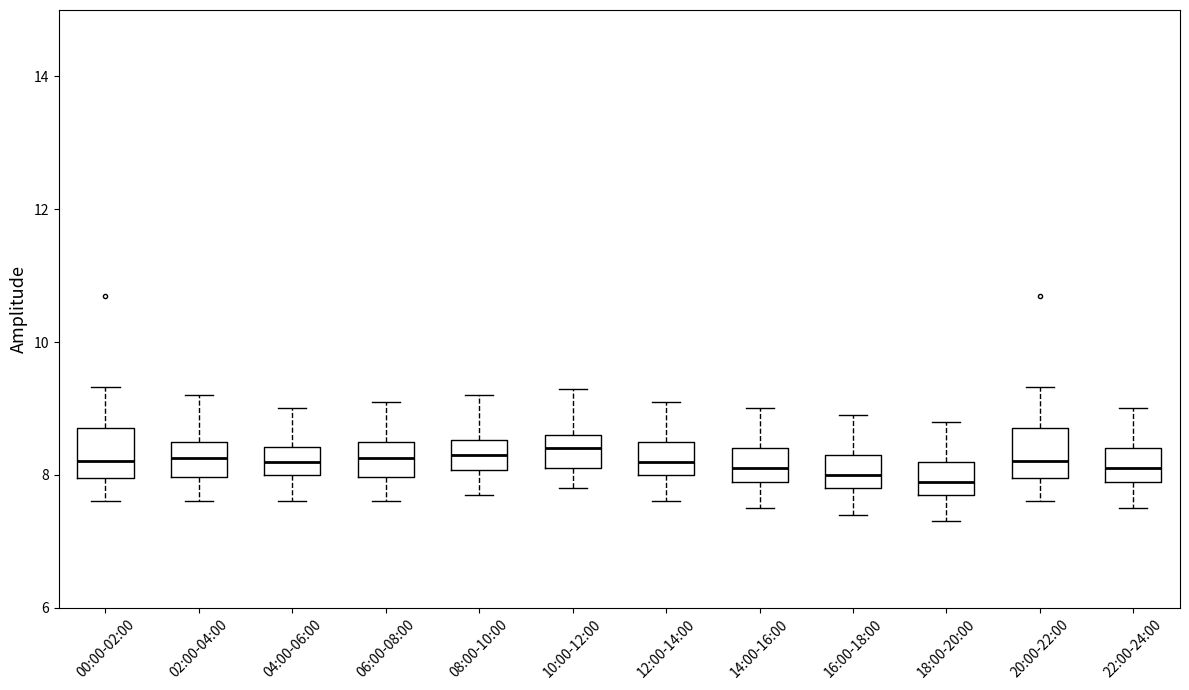

Reading left to right, transcribe this box plot: for each box, give where its median line is, the range the box spans, and where its two whiskers end, as read against the y-axis. The values are not printed on the chart, so give them approximately, as read against the axis.

00:00-02:00: median 8.2, box 8.0 to 8.8, whiskers 7.6 to 9.4
02:00-04:00: median 8.2, box 8.0 to 8.6, whiskers 7.6 to 9.2
04:00-06:00: median 8.2, box 8.0 to 8.4, whiskers 7.6 to 9.0
06:00-08:00: median 8.2, box 8.0 to 8.6, whiskers 7.6 to 9.2
08:00-10:00: median 8.4, box 8.0 to 8.6, whiskers 7.8 to 9.2
10:00-12:00: median 8.4, box 8.2 to 8.6, whiskers 7.8 to 9.4
12:00-14:00: median 8.2, box 8.0 to 8.6, whiskers 7.6 to 9.2
14:00-16:00: median 8.2, box 8.0 to 8.4, whiskers 7.6 to 9.0
16:00-18:00: median 8.0, box 7.8 to 8.4, whiskers 7.4 to 9.0
18:00-20:00: median 8.0, box 7.8 to 8.2, whiskers 7.4 to 8.8
20:00-22:00: median 8.2, box 8.0 to 8.8, whiskers 7.6 to 9.4
22:00-24:00: median 8.2, box 8.0 to 8.4, whiskers 7.6 to 9.0